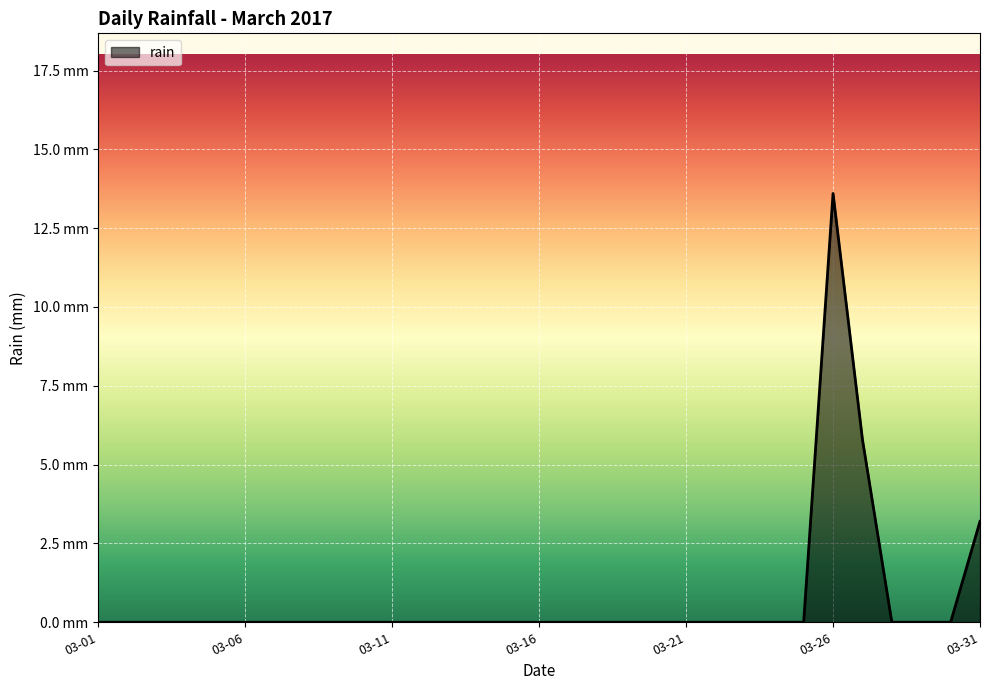

Where is the first local maximum?

03-26